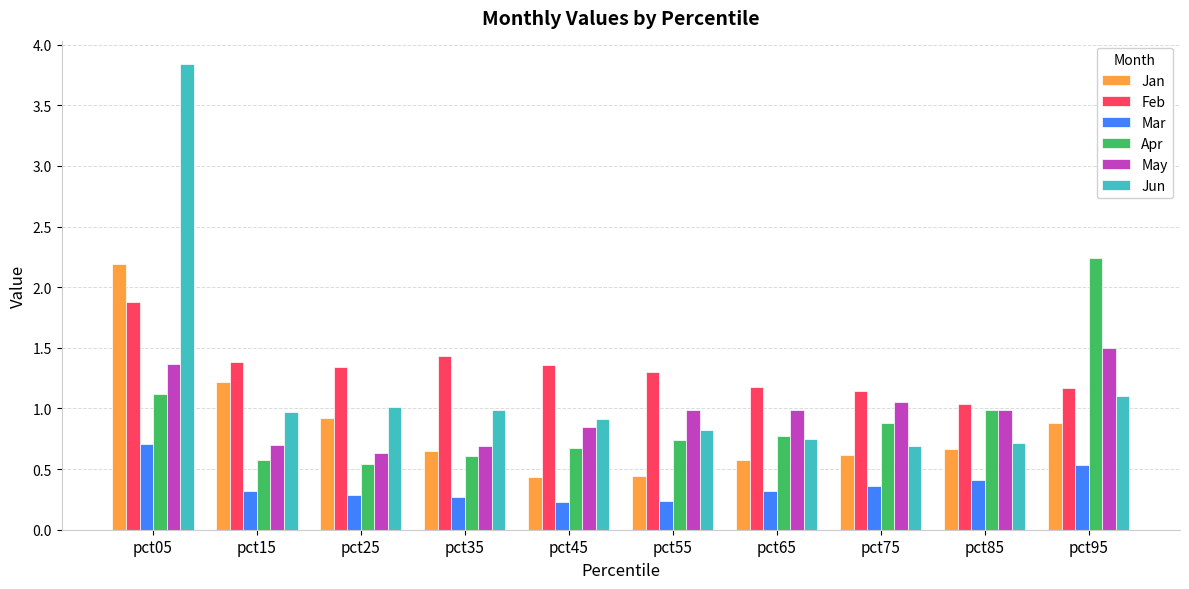

List the series in order of their peak value, lowest first.

Mar, May, Feb, Jan, Apr, Jun